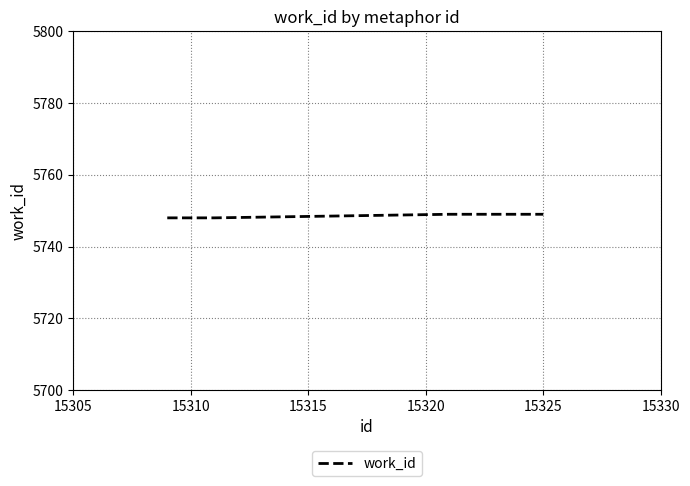

What is the smallest value displayed?

5748